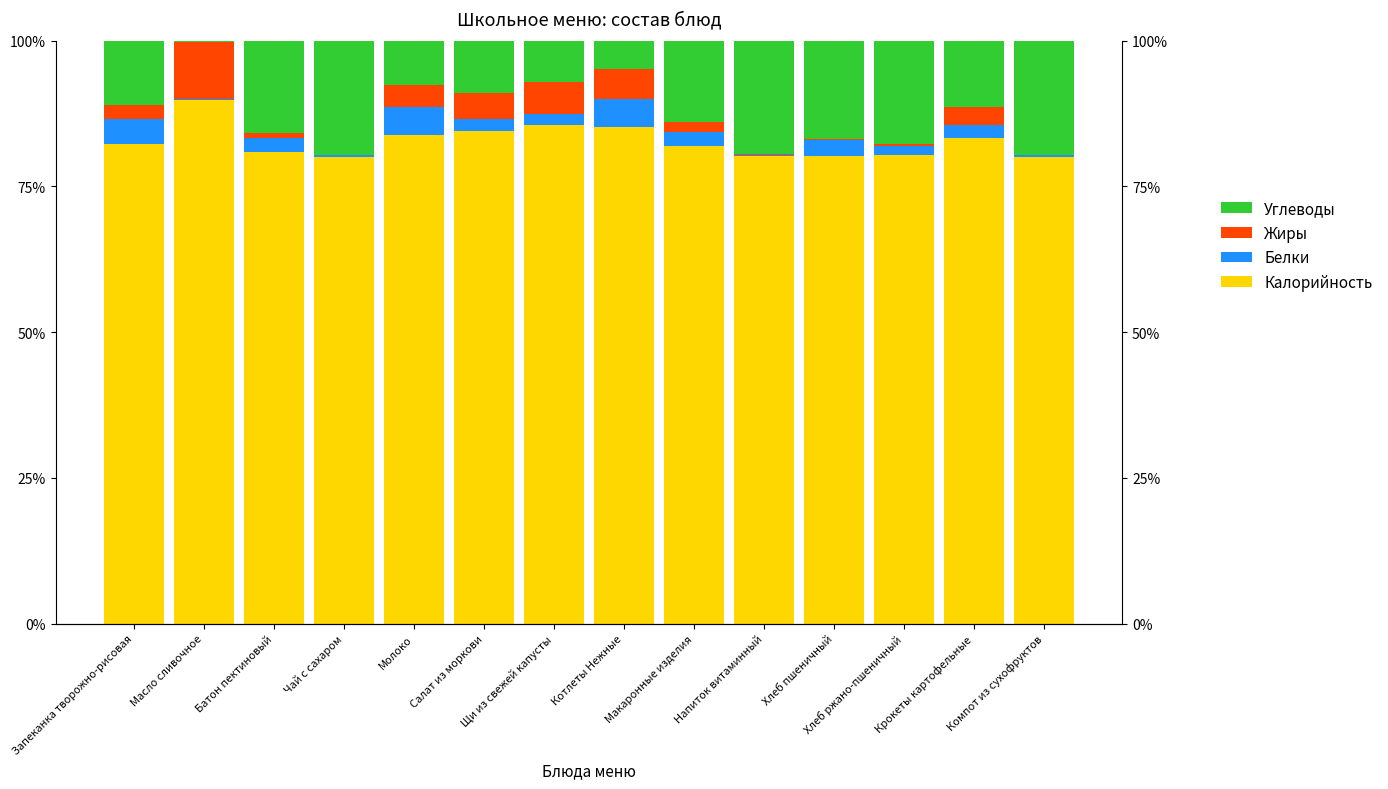

What are all the series names shown in the legend?

Калорийность, Белки, Жиры, Углеводы